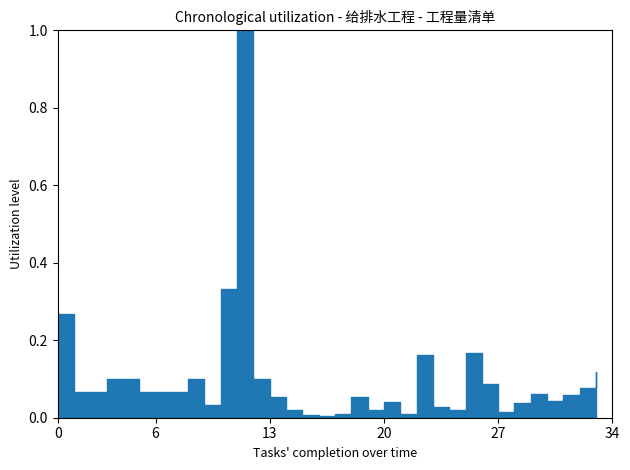

Reading left to right, what are all the values shown in this chart?

0.3	0.1	0.1	0.1	0.1	0.1	0.1	0.1	0.1	0.0	0.3	1.0	0.1	0.1	0.0	0.0	0.0	0.0	0.1	0.0	0.0	0.0	0.2	0.0	0.0	0.2	0.1	0.0	0.0	0.1	0.0	0.1	0.1	0.1